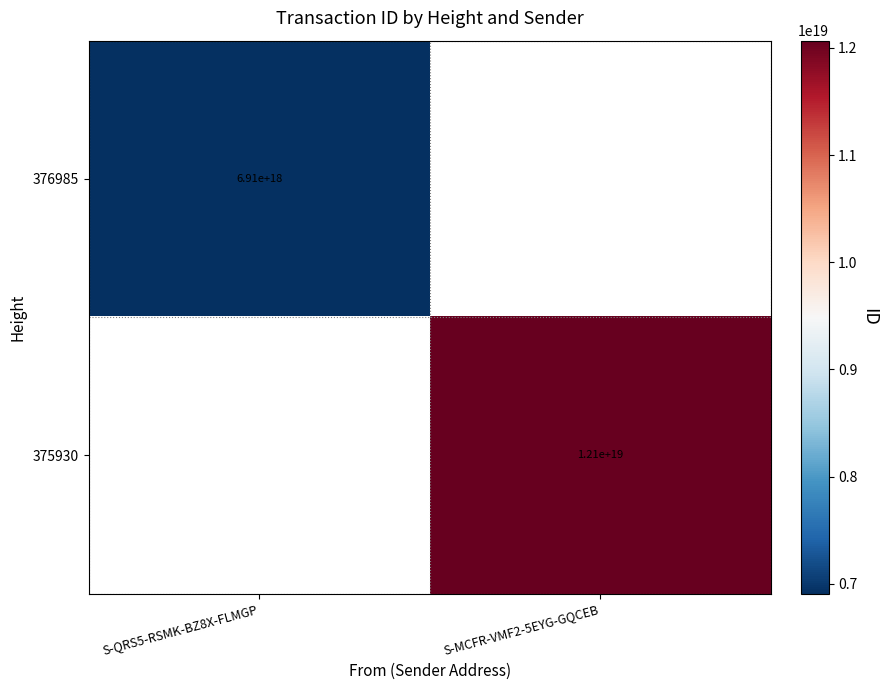

The 376985 series shows 11833600264392671232 at S-QRS5-RSMK-BZ8X-FLMGP. True or false?

False